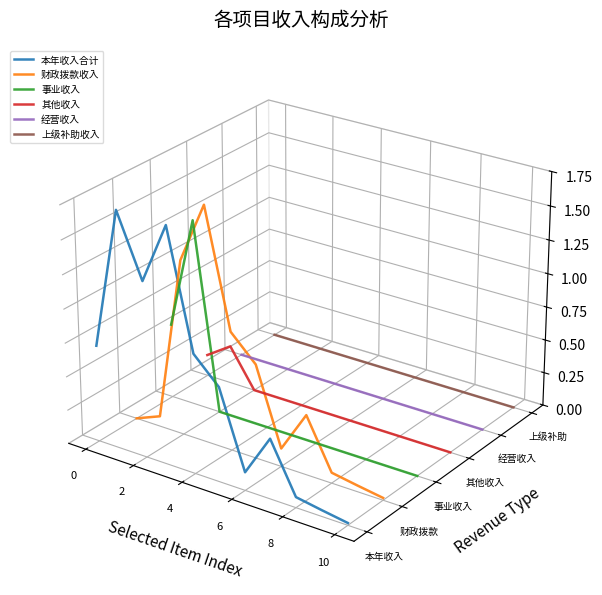

True or false: 其他收入 has a value of -0.0 at 9.

False